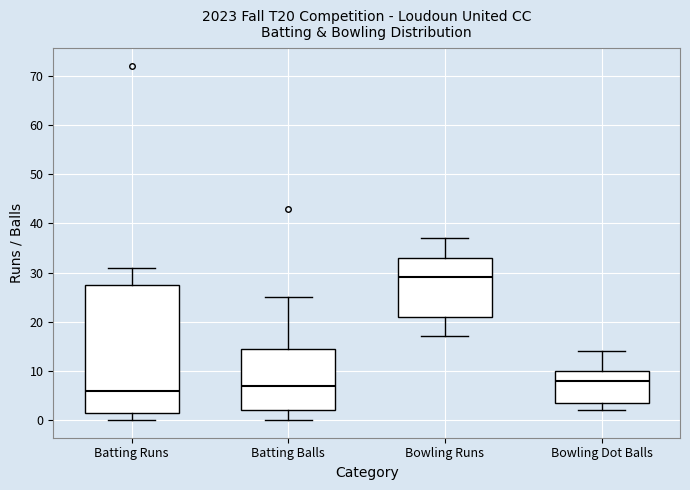

Reading left to right, read every box against the y-axis: the position of its median line, the range the box covers, and the ends of its whiskers. The values are not printed on the chart, so give them approximately, as read against the axis.

Batting Runs: median 6, box 2 to 28, whiskers 0 to 31
Batting Balls: median 7, box 2 to 15, whiskers 0 to 25
Bowling Runs: median 29, box 21 to 33, whiskers 17 to 37
Bowling Dot Balls: median 8, box 4 to 10, whiskers 2 to 14